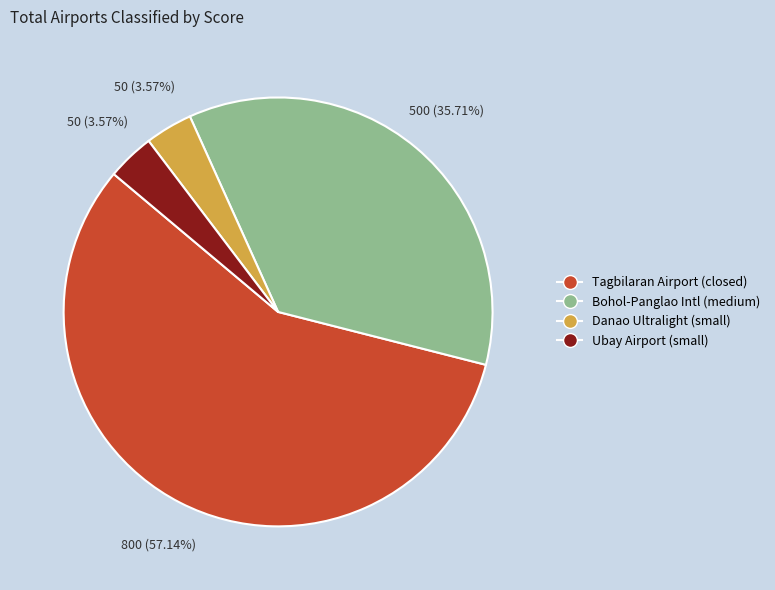

What is the largest slice in the pie chart?

Tagbilaran Airport (closed)